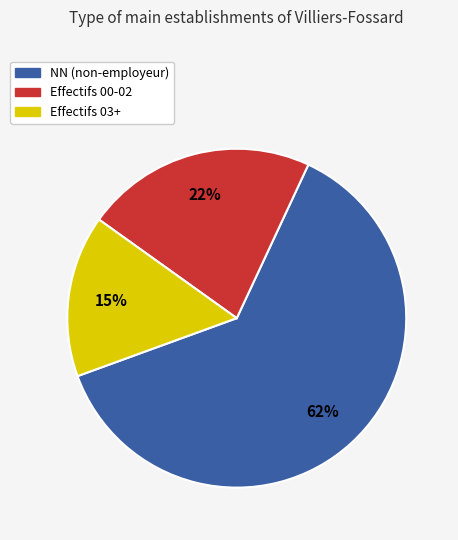

To the nearest percent, what is the difference between the largest and smallest slice percentages?

47%